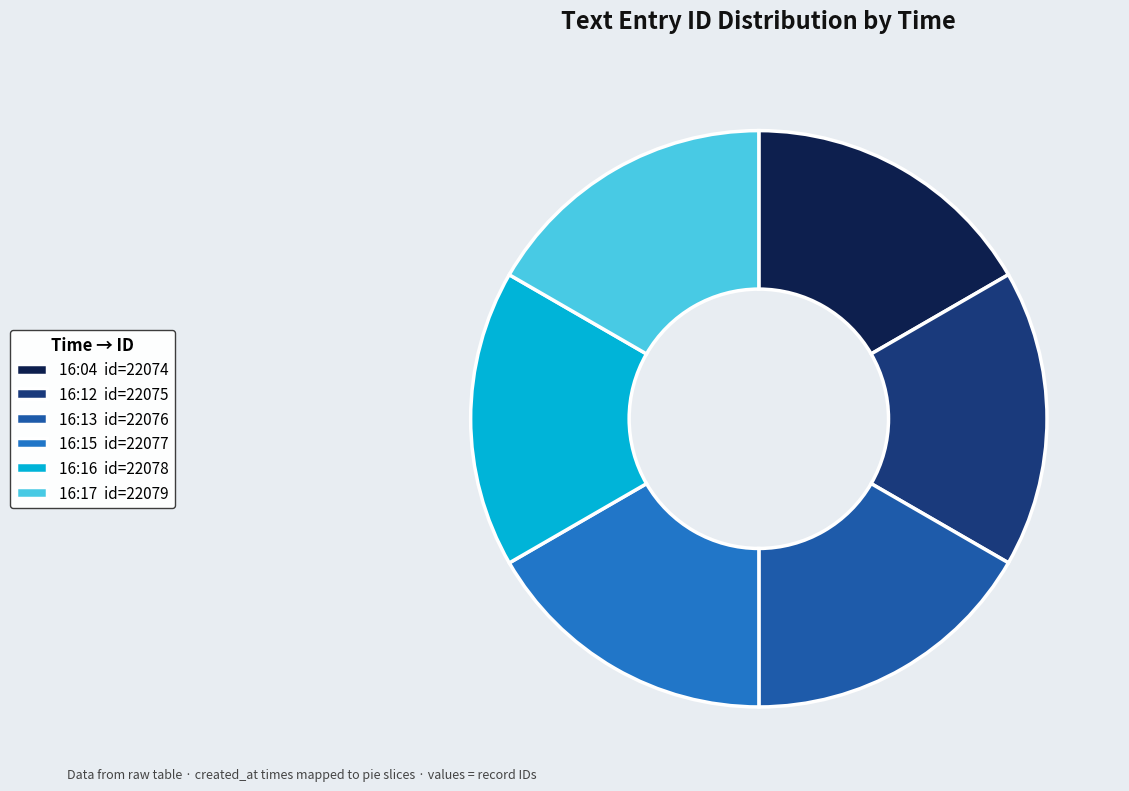

Combined, do 16:13 id=22076 and 16:12 id=22075 account for over 50%?

No